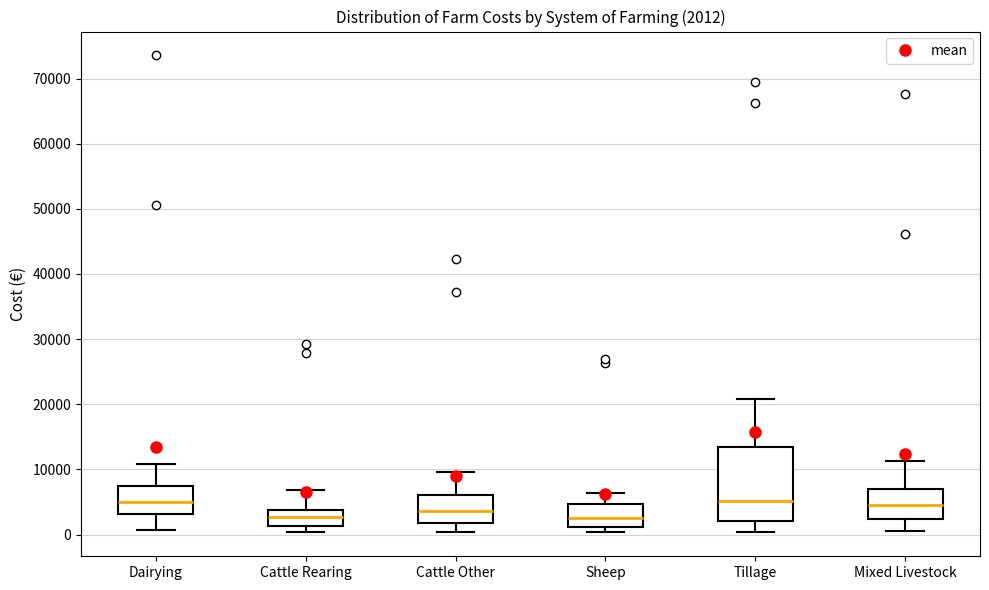

Comparing the boxes themselves (not the whiskers), which one is the tallest?

Tillage